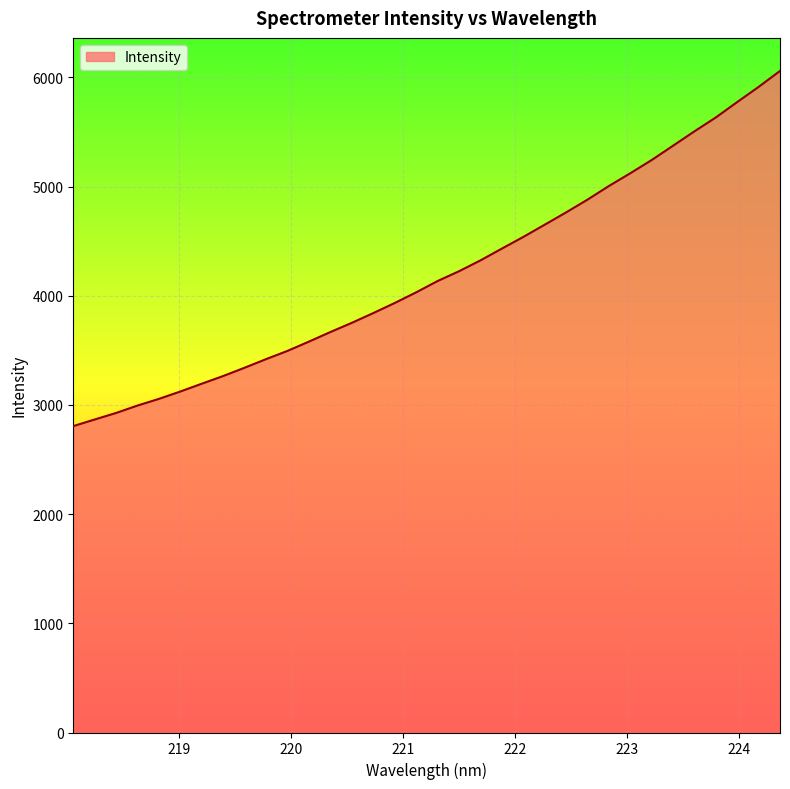

What is the minimum value shown in the chart?

2806.3